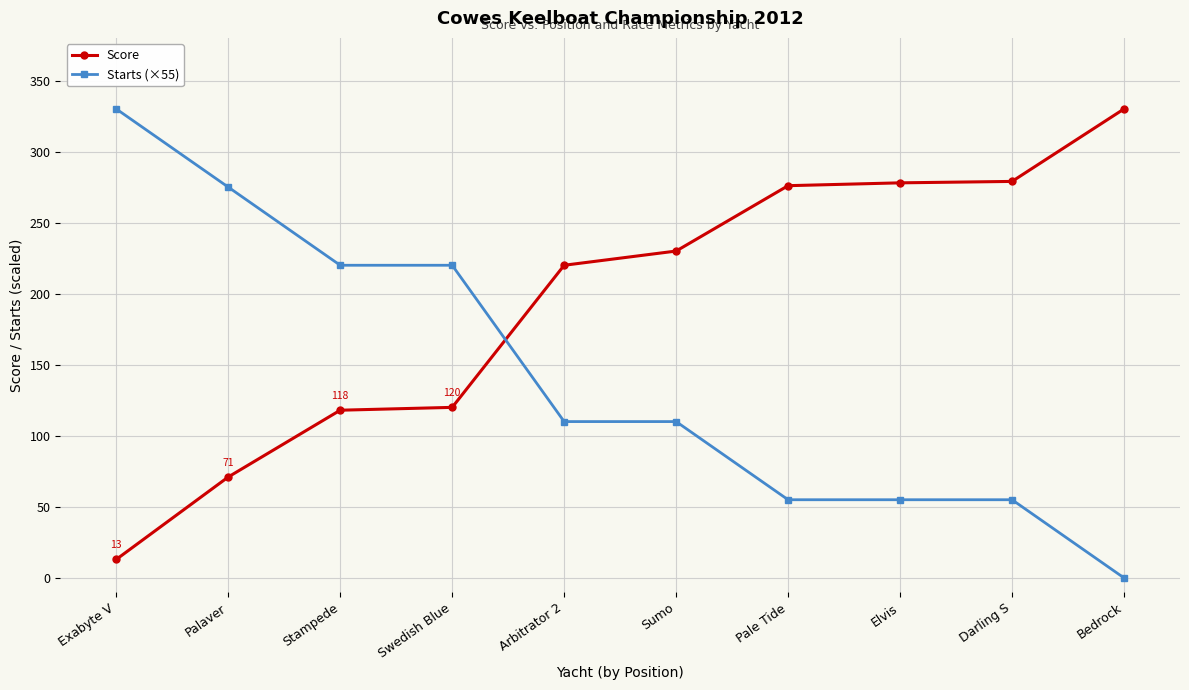

The Score series shows 196 at Swedish Blue. True or false?

False